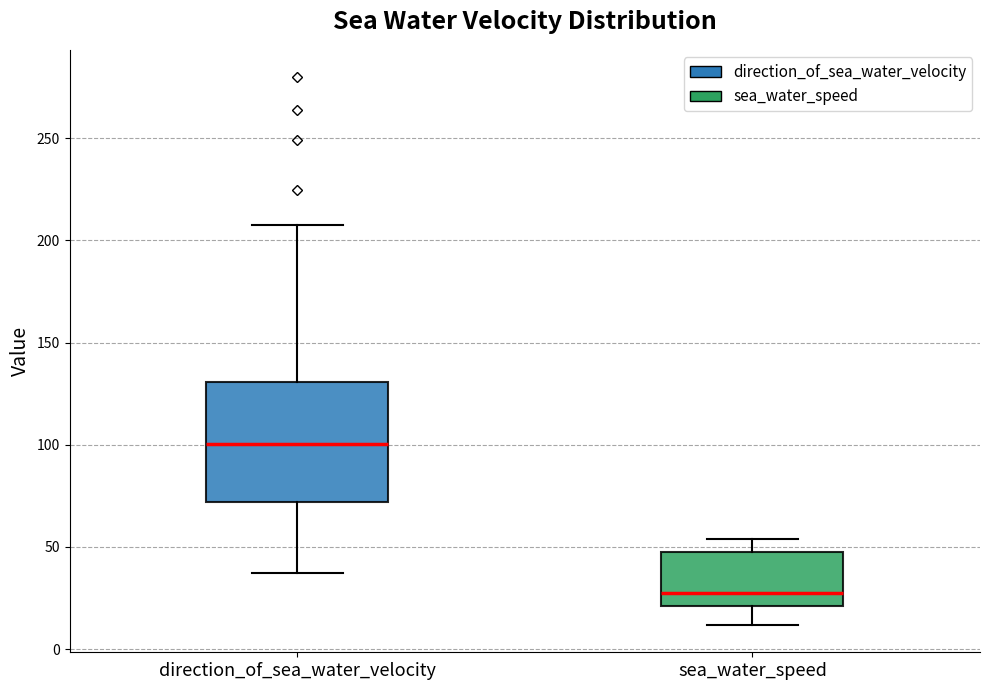

Where does the median line of the box for direction_of_sea_water_velocity sit on the y-axis? The values are not printed on the chart, so give them approximately, as read against the axis.

100